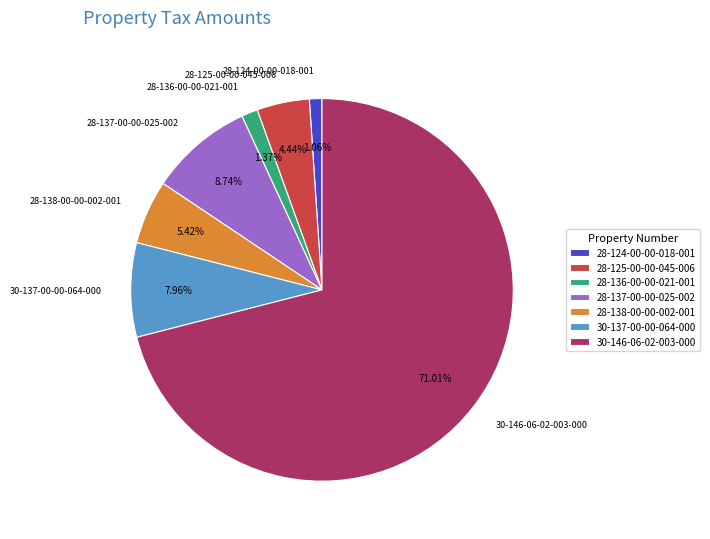

Is it true that 30-146-06-02-003-000 is 71% of the pie?

True